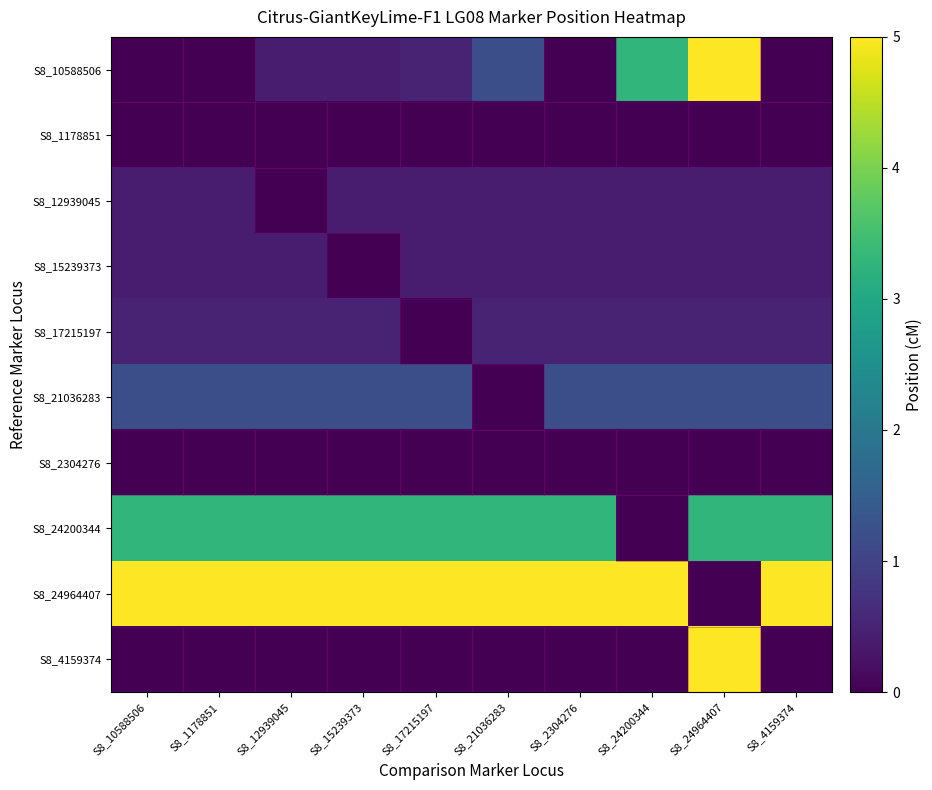

Reading right to left, transcribe all the data shown in this chart.

S8_10588506: S8_4159374=0.0	S8_24964407=5.0	S8_24200344=3.3	S8_2304276=0.0	S8_21036283=1.2	S8_17215197=0.5	S8_15239373=0.4	S8_12939045=0.4	S8_1178851=0.0	S8_10588506=0.0
S8_1178851: S8_4159374=0.0	S8_24964407=0.0	S8_24200344=0.0	S8_2304276=0.0	S8_21036283=0.0	S8_17215197=0.0	S8_15239373=0.0	S8_12939045=0.0	S8_1178851=0.0	S8_10588506=0.0
S8_12939045: S8_4159374=0.4	S8_24964407=0.4	S8_24200344=0.4	S8_2304276=0.4	S8_21036283=0.4	S8_17215197=0.4	S8_15239373=0.4	S8_12939045=0.0	S8_1178851=0.4	S8_10588506=0.4
S8_15239373: S8_4159374=0.4	S8_24964407=0.4	S8_24200344=0.4	S8_2304276=0.4	S8_21036283=0.4	S8_17215197=0.4	S8_15239373=0.0	S8_12939045=0.4	S8_1178851=0.4	S8_10588506=0.4
S8_17215197: S8_4159374=0.5	S8_24964407=0.5	S8_24200344=0.5	S8_2304276=0.5	S8_21036283=0.5	S8_17215197=0.0	S8_15239373=0.5	S8_12939045=0.5	S8_1178851=0.5	S8_10588506=0.5
S8_21036283: S8_4159374=1.2	S8_24964407=1.2	S8_24200344=1.2	S8_2304276=1.2	S8_21036283=0.0	S8_17215197=1.2	S8_15239373=1.2	S8_12939045=1.2	S8_1178851=1.2	S8_10588506=1.2
S8_2304276: S8_4159374=0.0	S8_24964407=0.0	S8_24200344=0.0	S8_2304276=0.0	S8_21036283=0.0	S8_17215197=0.0	S8_15239373=0.0	S8_12939045=0.0	S8_1178851=0.0	S8_10588506=0.0
S8_24200344: S8_4159374=3.3	S8_24964407=3.3	S8_24200344=0.0	S8_2304276=3.3	S8_21036283=3.3	S8_17215197=3.3	S8_15239373=3.3	S8_12939045=3.3	S8_1178851=3.3	S8_10588506=3.3
S8_24964407: S8_4159374=5.0	S8_24964407=0.0	S8_24200344=5.0	S8_2304276=5.0	S8_21036283=5.0	S8_17215197=5.0	S8_15239373=5.0	S8_12939045=5.0	S8_1178851=5.0	S8_10588506=5.0
S8_4159374: S8_4159374=0.0	S8_24964407=5.0	S8_24200344=0.0	S8_2304276=0.0	S8_21036283=0.0	S8_17215197=0.0	S8_15239373=0.0	S8_12939045=0.0	S8_1178851=0.0	S8_10588506=0.0